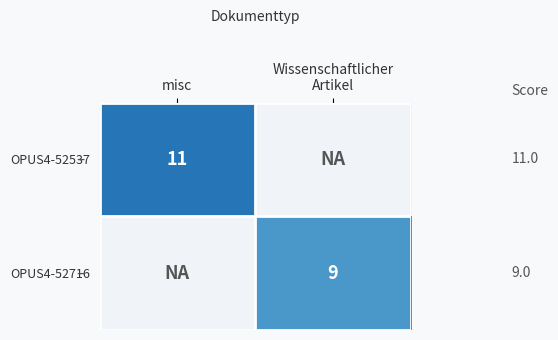

The OPUS4-52537 series shows 4 at misc. True or false?

False